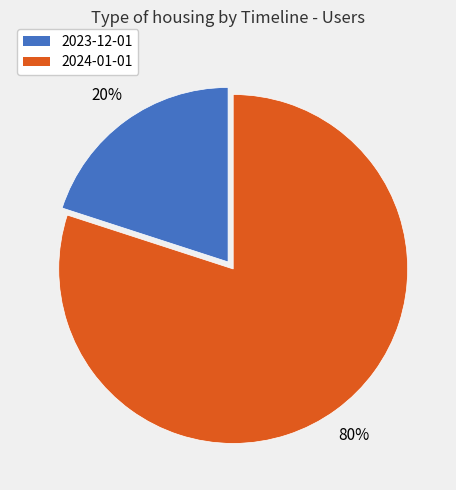

Between 2023-12-01 and 2024-01-01, which is larger?

2024-01-01